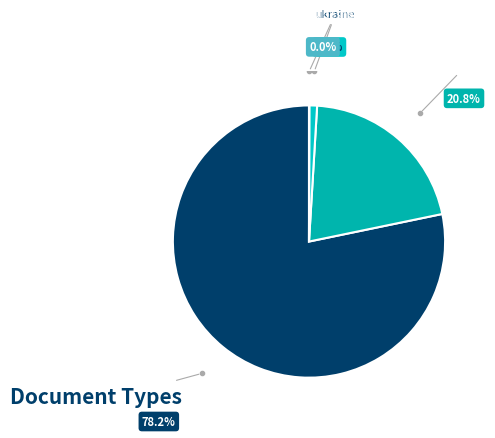

Is monograph the majority of the pie?

Yes